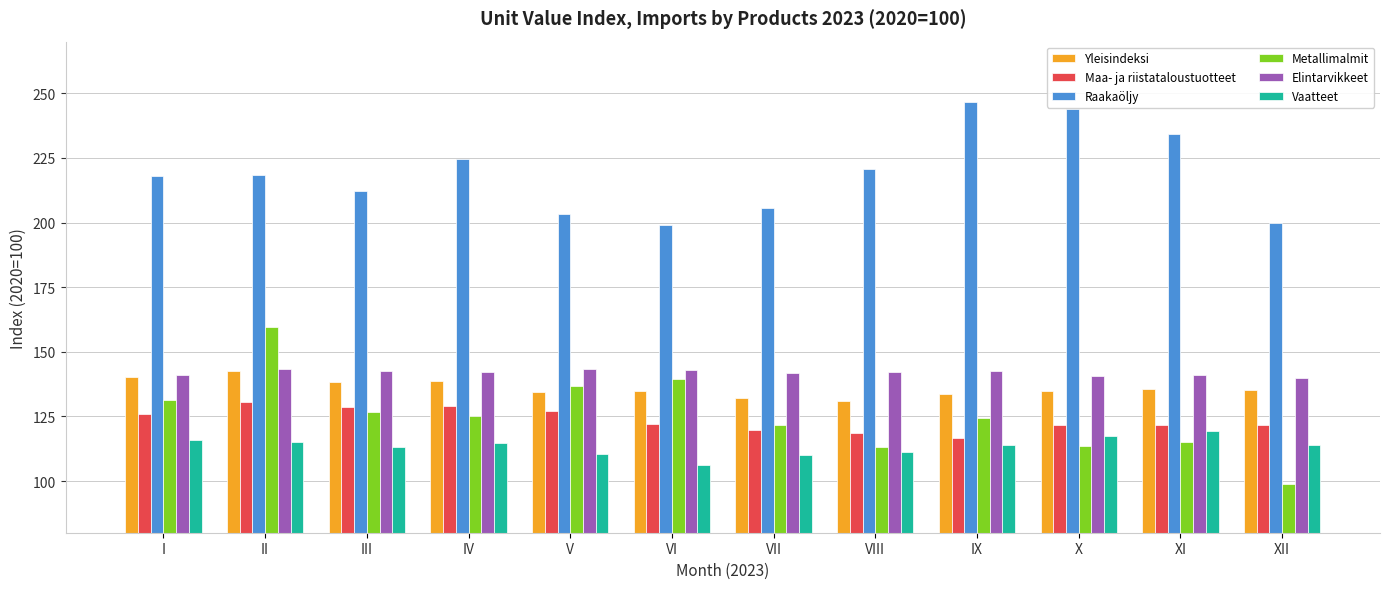

What is the maximum value shown in the chart?

246.6